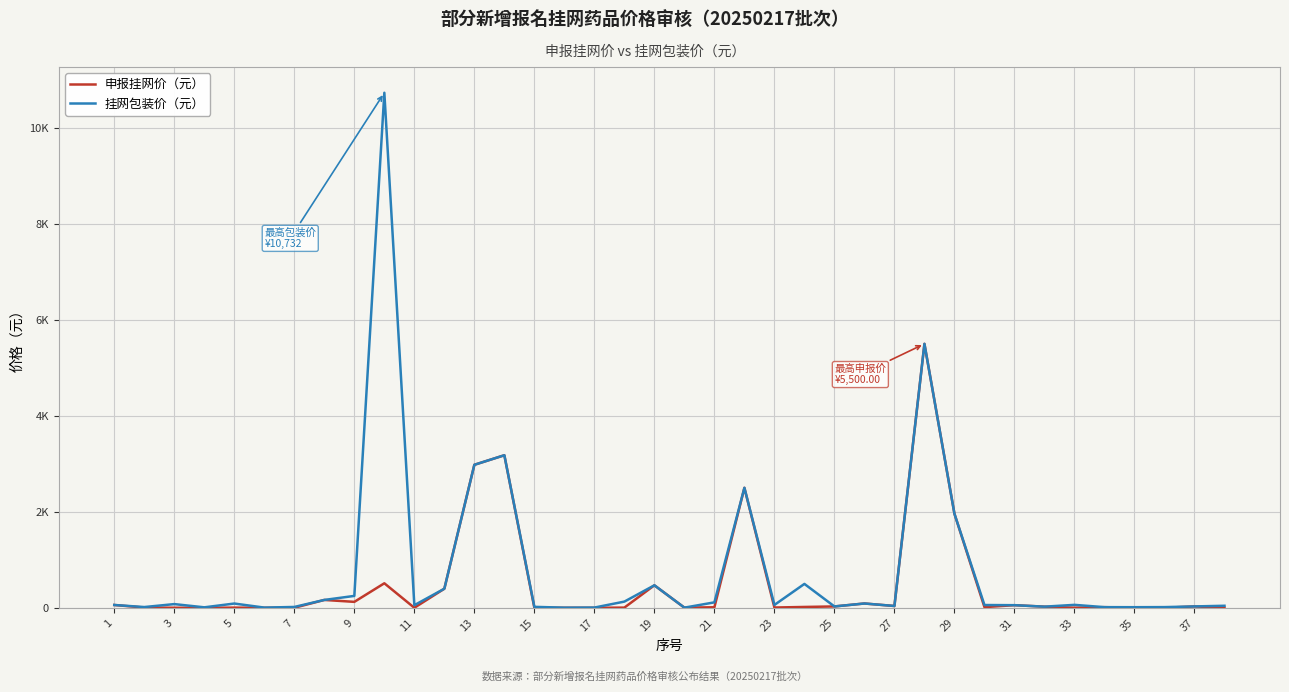

At which category does 挂网包装价（元） reach its first local peak?

3